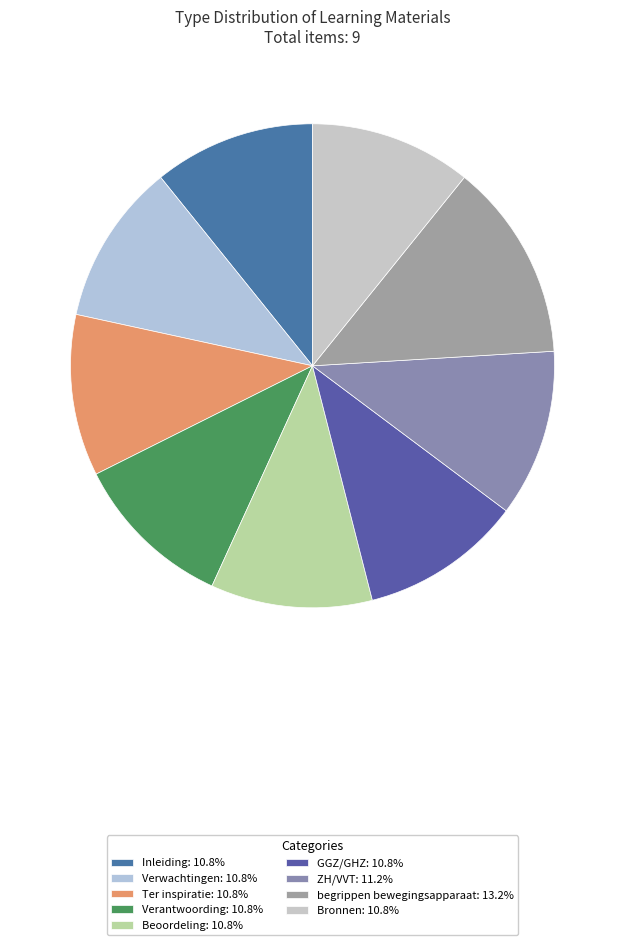

Which category has the biggest portion of the pie?

begrippen bewegingsapparaat